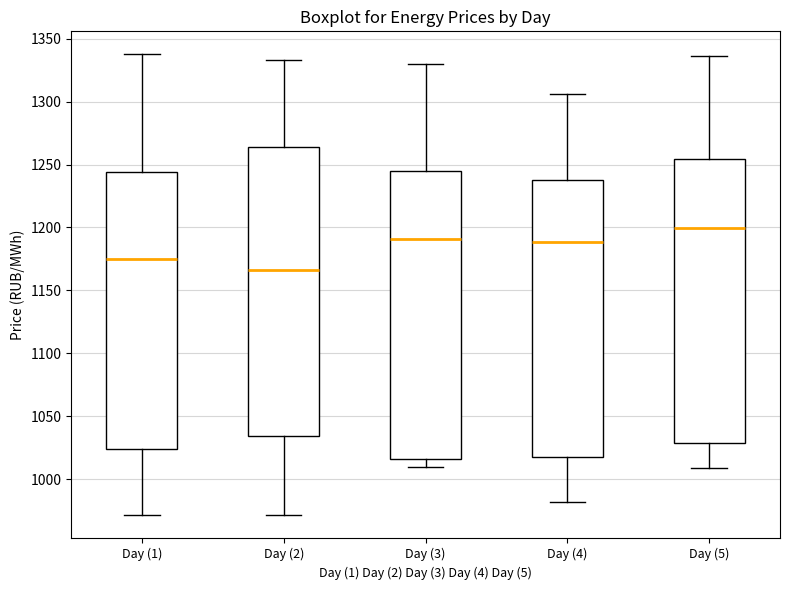

Where is the lower edge of the box for Day (4) on the y-axis? The values are not printed on the chart, so give them approximately, as read against the axis.

1015